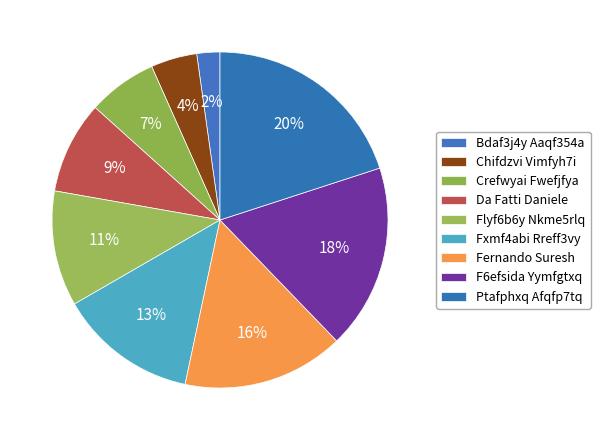

How many segments does this pie chart have?

9